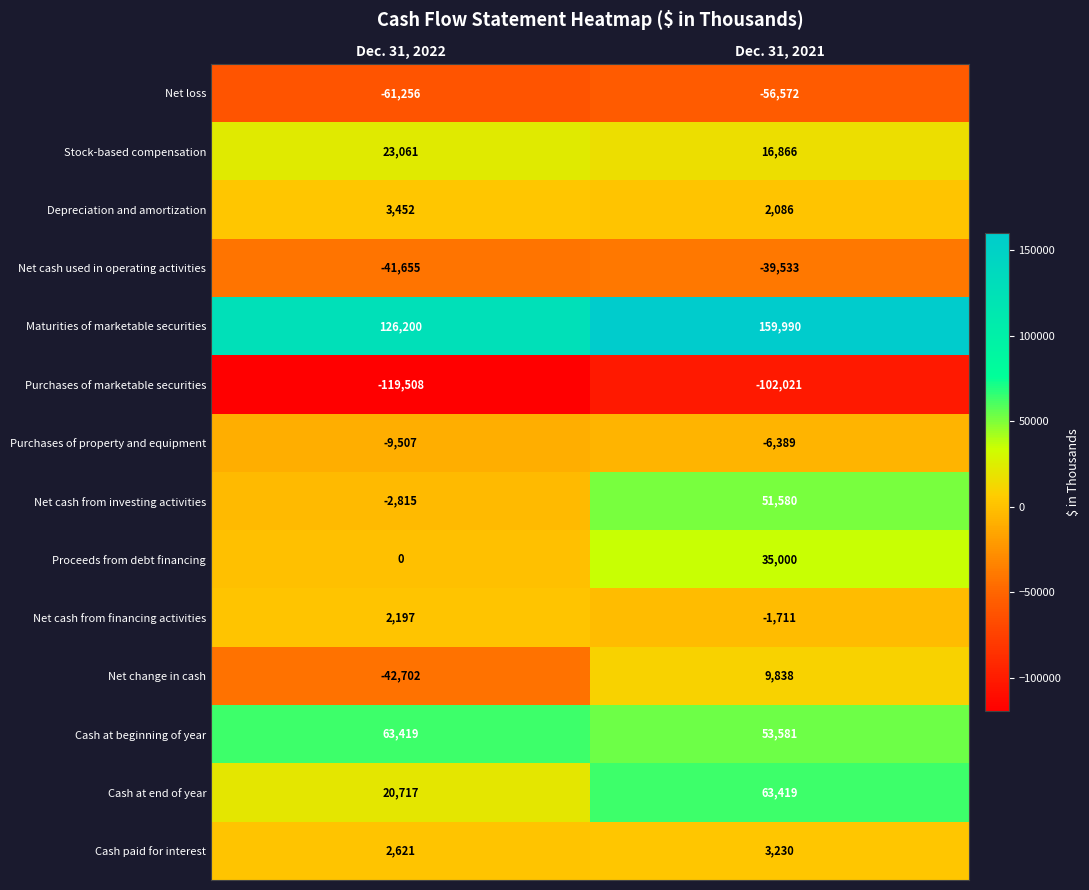

Reading right to left, transcribe all the data shown in this chart.

Net loss: Dec. 31, 2021=-56572	Dec. 31, 2022=-61256
Stock-based compensation: Dec. 31, 2021=16866	Dec. 31, 2022=23061
Depreciation and amortization: Dec. 31, 2021=2086	Dec. 31, 2022=3452
Net cash used in operating activities: Dec. 31, 2021=-39533	Dec. 31, 2022=-41655
Maturities of marketable securities: Dec. 31, 2021=159990	Dec. 31, 2022=126200
Purchases of marketable securities: Dec. 31, 2021=-102021	Dec. 31, 2022=-119508
Purchases of property and equipment: Dec. 31, 2021=-6389	Dec. 31, 2022=-9507
Net cash from investing activities: Dec. 31, 2021=51580	Dec. 31, 2022=-2815
Proceeds from debt financing: Dec. 31, 2021=35000	Dec. 31, 2022=0
Net cash from financing activities: Dec. 31, 2021=-1711	Dec. 31, 2022=2197
Net change in cash: Dec. 31, 2021=9838	Dec. 31, 2022=-42702
Cash at beginning of year: Dec. 31, 2021=53581	Dec. 31, 2022=63419
Cash at end of year: Dec. 31, 2021=63419	Dec. 31, 2022=20717
Cash paid for interest: Dec. 31, 2021=3230	Dec. 31, 2022=2621